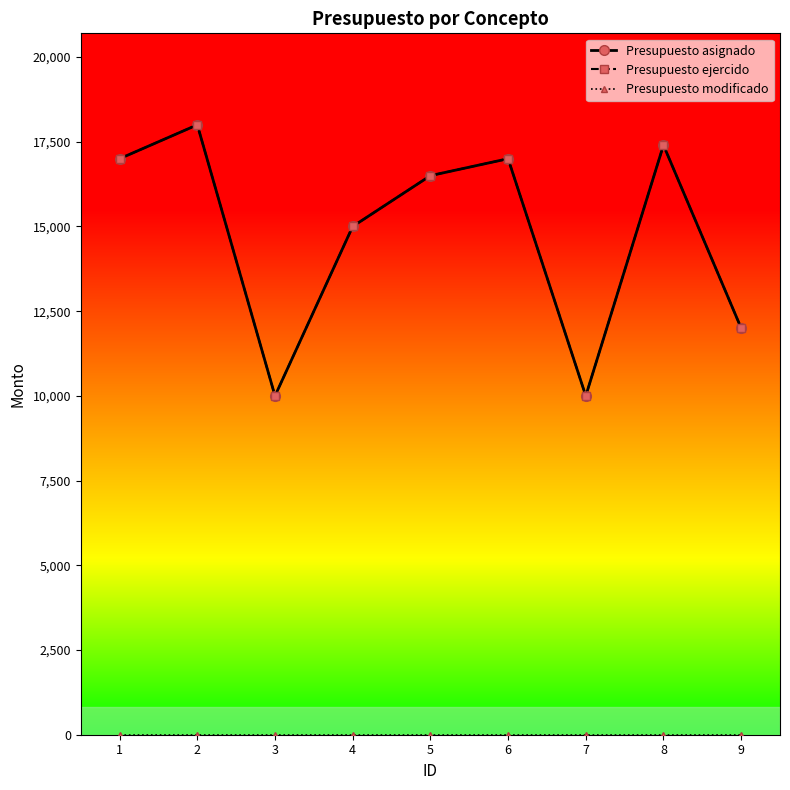

What is the approximate value of Presupuesto ejercido at 8?

17400.0